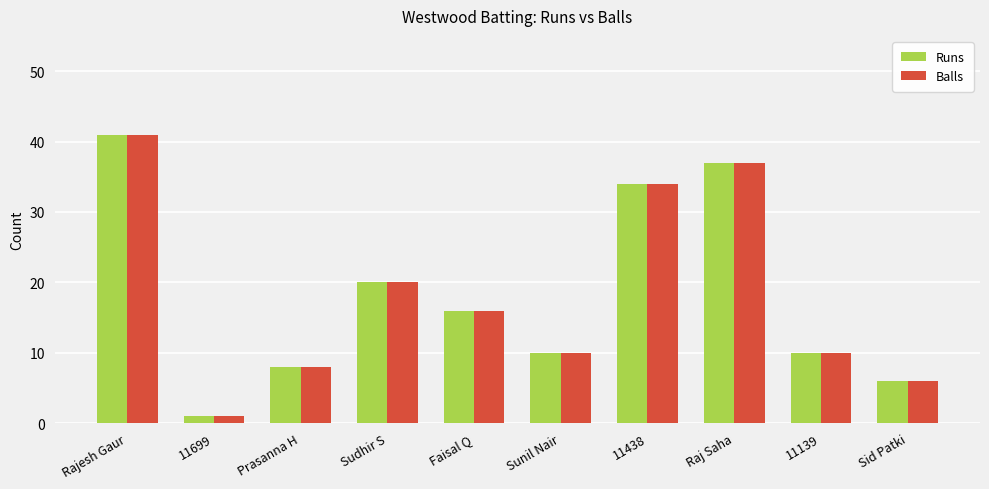

The value of Runs at Raj Saha is 37. True or false?

True